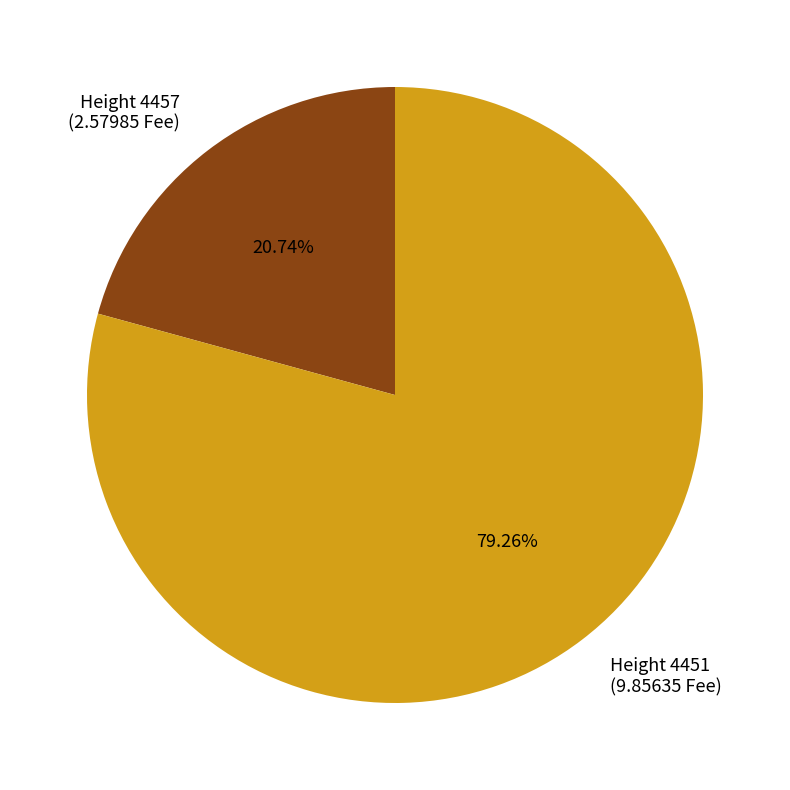

Approximately how many times larger is the value at Height 4457 (2.57985 Fee) compared to Height 4451 (9.85635 Fee)?

0.3